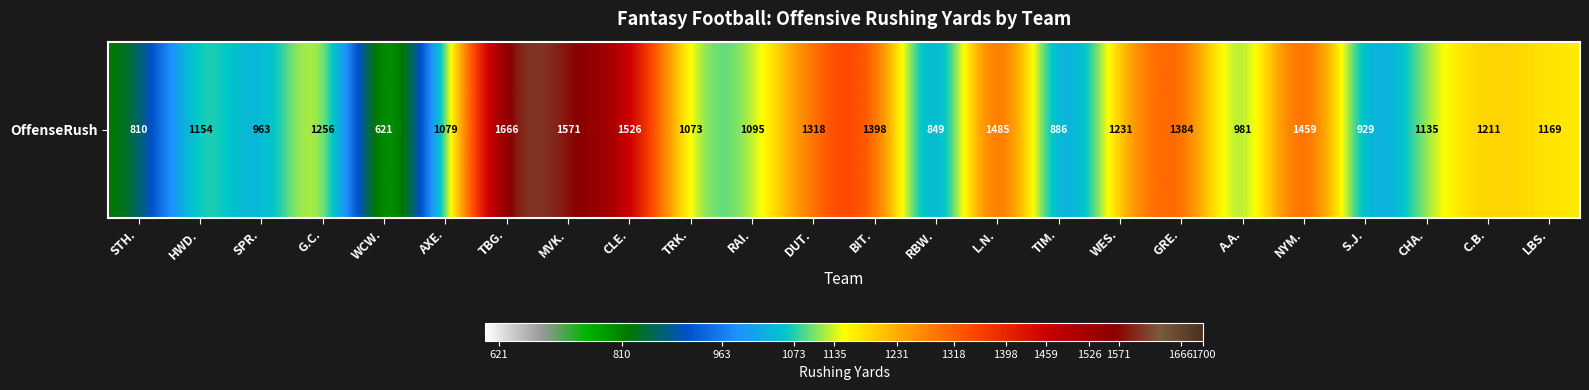

What is the change in value from AXE. to TIM.?

-193